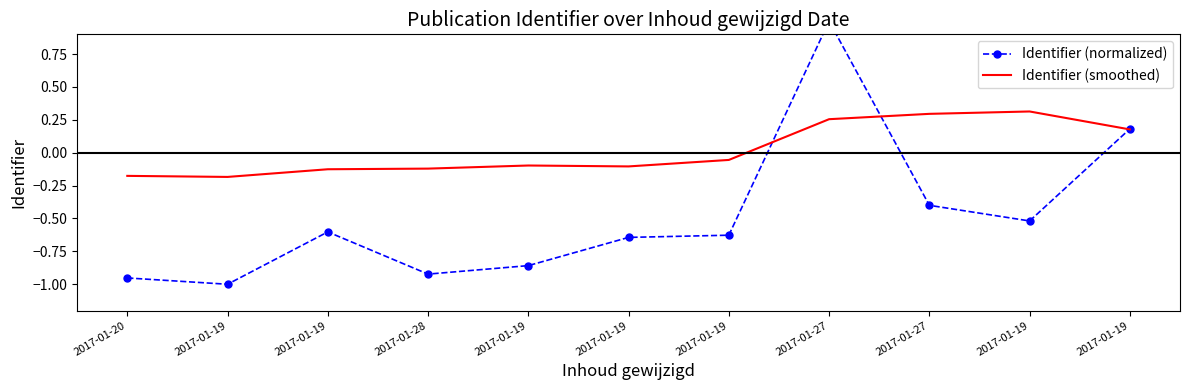

At which category does Identifier (smoothed) reach its first local peak?

2017-01-19